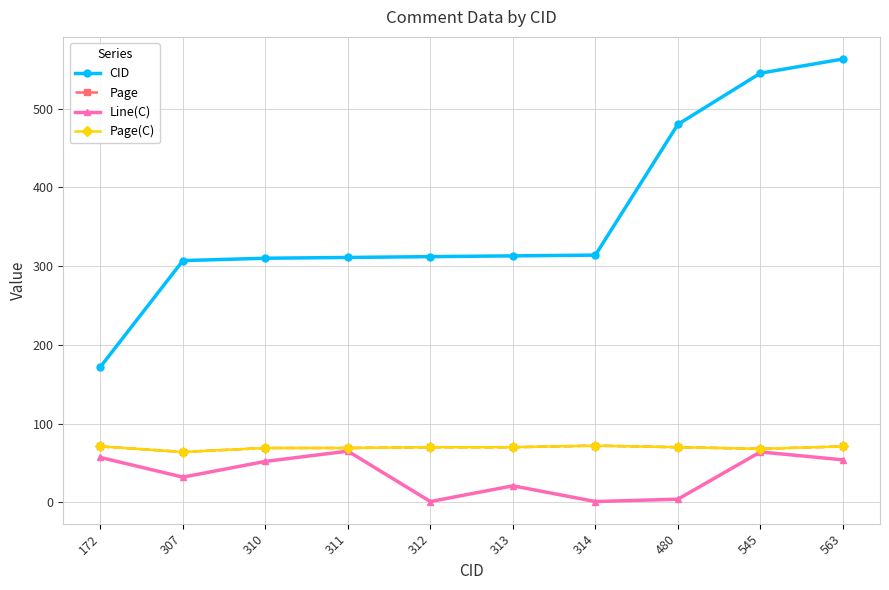

Where does the CID series first go above 313?

314